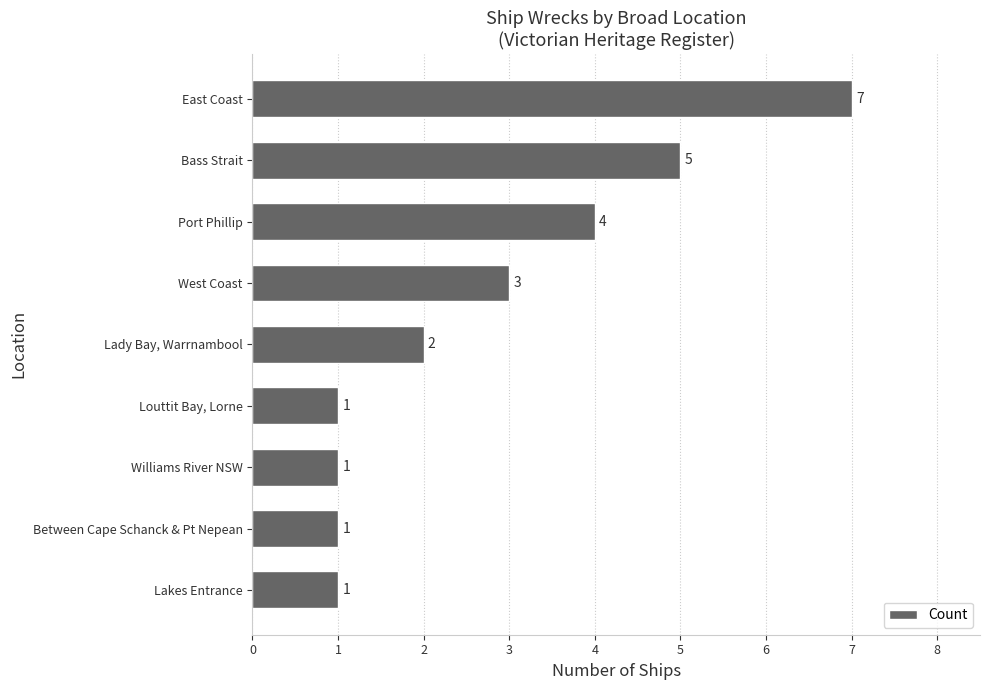

What is the change in value from Between Cape Schanck & Pt Nepean to West Coast?

+2